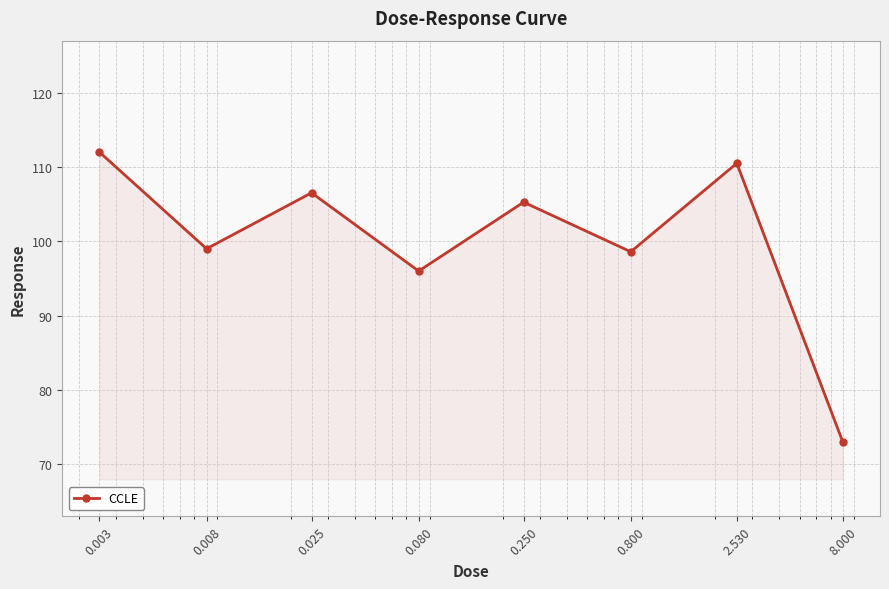

What is the average value?

100.1